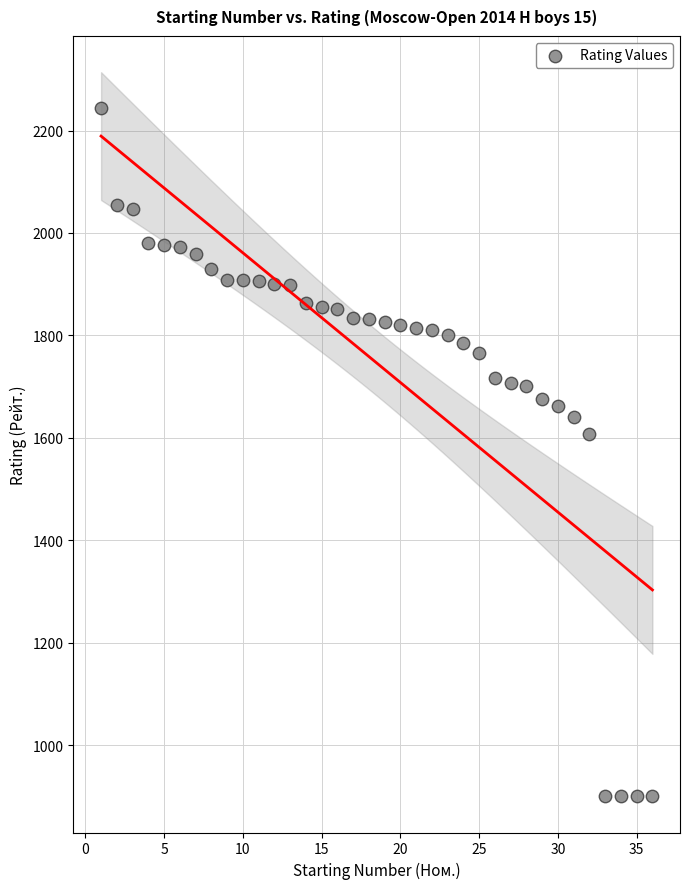

What Y value in the scatter plot is closest to 1572?

1608